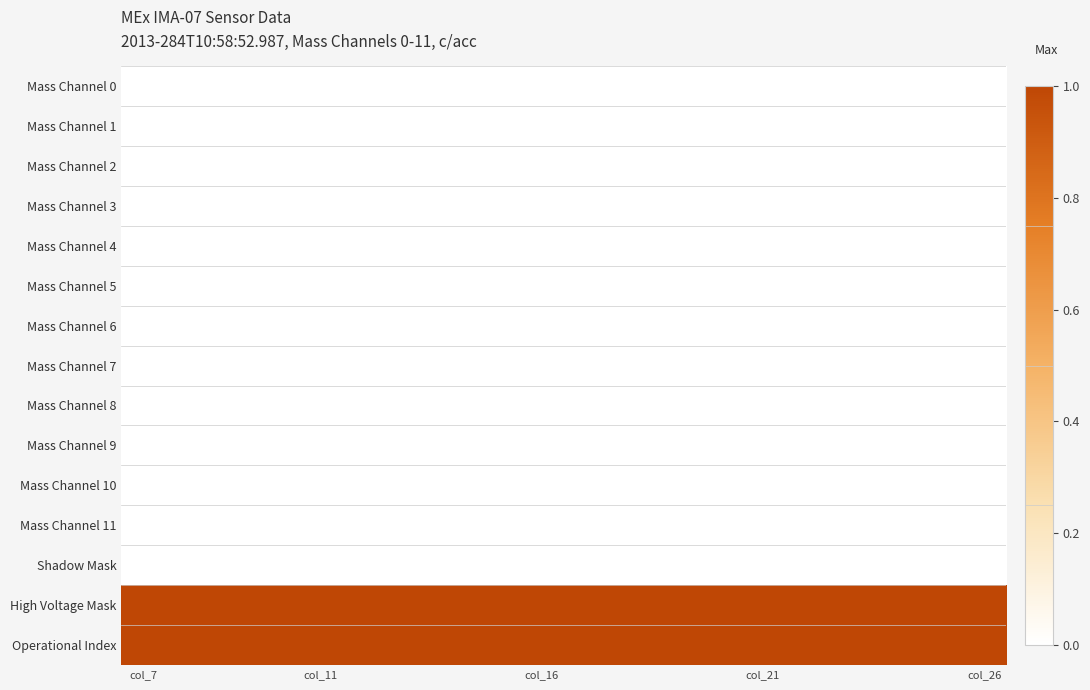

Reading left to right, what are all the values shown in this chart?

Mass Channel 0: 0	0	0	0	0	0	0	0	0	0	0	0	0	0	0	0	0	0	0	0
Mass Channel 1: 0	0	0	0	0	0	0	0	0	0	0	0	0	0	0	0	0	0	0	0
Mass Channel 2: 0	0	0	0	0	0	0	0	0	0	0	0	0	0	0	0	0	0	0	0
Mass Channel 3: 0	0	0	0	0	0	0	0	0	0	0	0	0	0	0	0	0	0	0	0
Mass Channel 4: 0	0	0	0	0	0	0	0	0	0	0	0	0	0	0	0	0	0	0	0
Mass Channel 5: 0	0	0	0	0	0	0	0	0	0	0	0	0	0	0	0	0	0	0	0
Mass Channel 6: 0	0	0	0	0	0	0	0	0	0	0	0	0	0	0	0	0	0	0	0
Mass Channel 7: 0	0	0	0	0	0	0	0	0	0	0	0	0	0	0	0	0	0	0	0
Mass Channel 8: 0	0	0	0	0	0	0	0	0	0	0	0	0	0	0	0	0	0	0	0
Mass Channel 9: 0	0	0	0	0	0	0	0	0	0	0	0	0	0	0	0	0	0	0	0
Mass Channel 10: 0	0	0	0	0	0	0	0	0	0	0	0	0	0	0	0	0	0	0	0
Mass Channel 11: 0	0	0	0	0	0	0	0	0	0	0	0	0	0	0	0	0	0	0	0
Shadow Mask: 0	0	0	0	0	0	0	0	0	0	0	0	0	0	0	0	0	0	0	0
High Voltage Mask: 1	1	1	1	1	1	1	1	1	1	1	1	1	1	1	1	1	1	1	1
Operational Index: 24	24	24	24	24	24	24	24	24	24	24	24	24	24	24	24	24	24	24	24